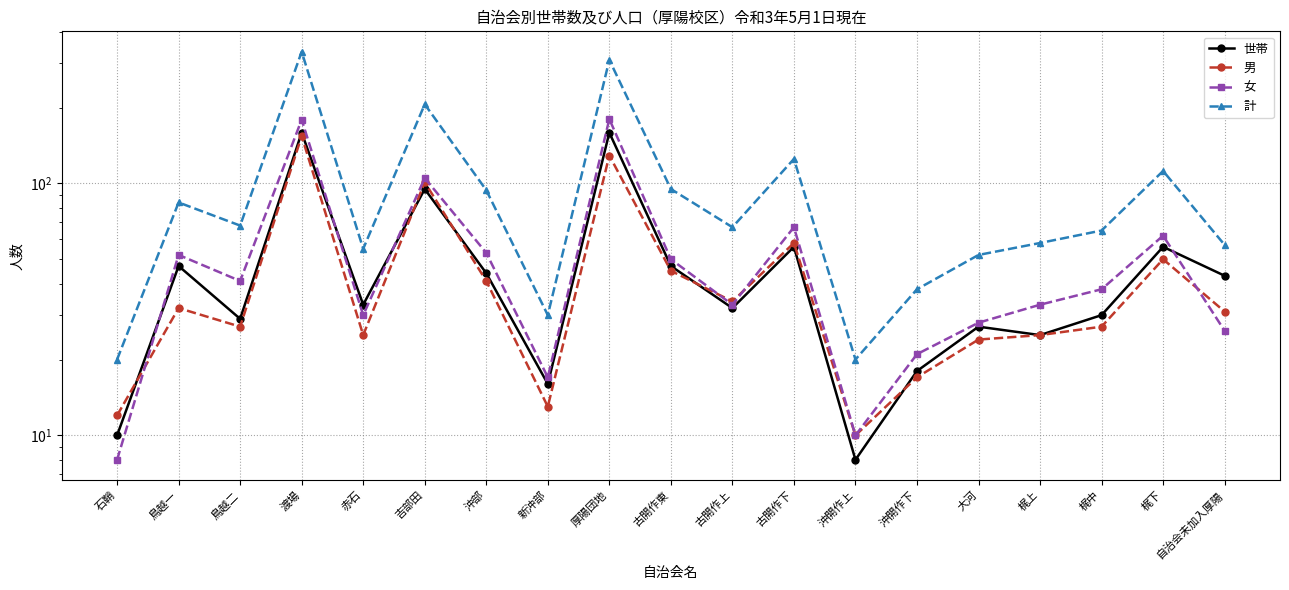

Is this an area chart (filled region under the line)?

No